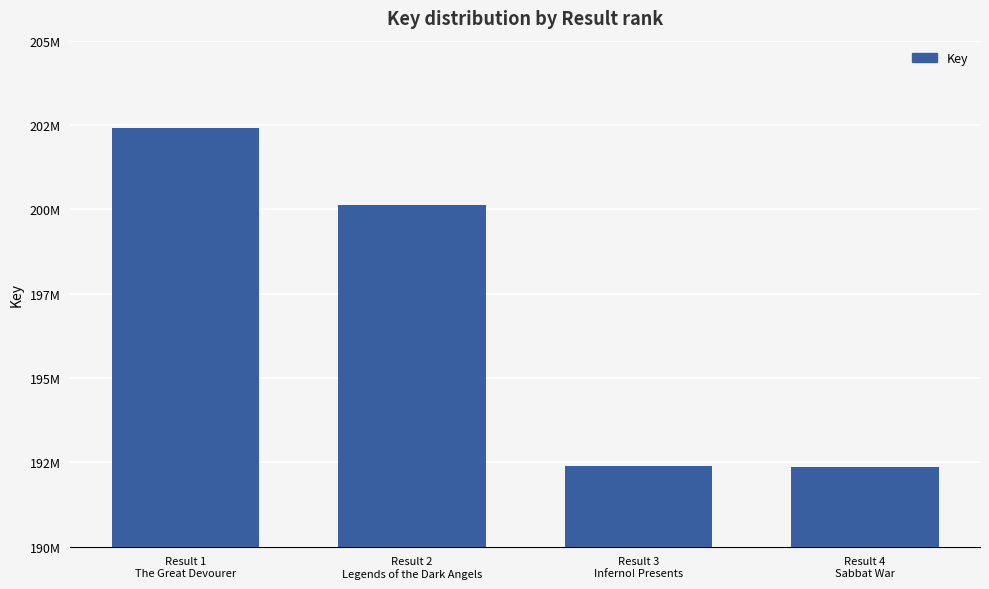

What is the difference between the maximum and minimum values?

10053248